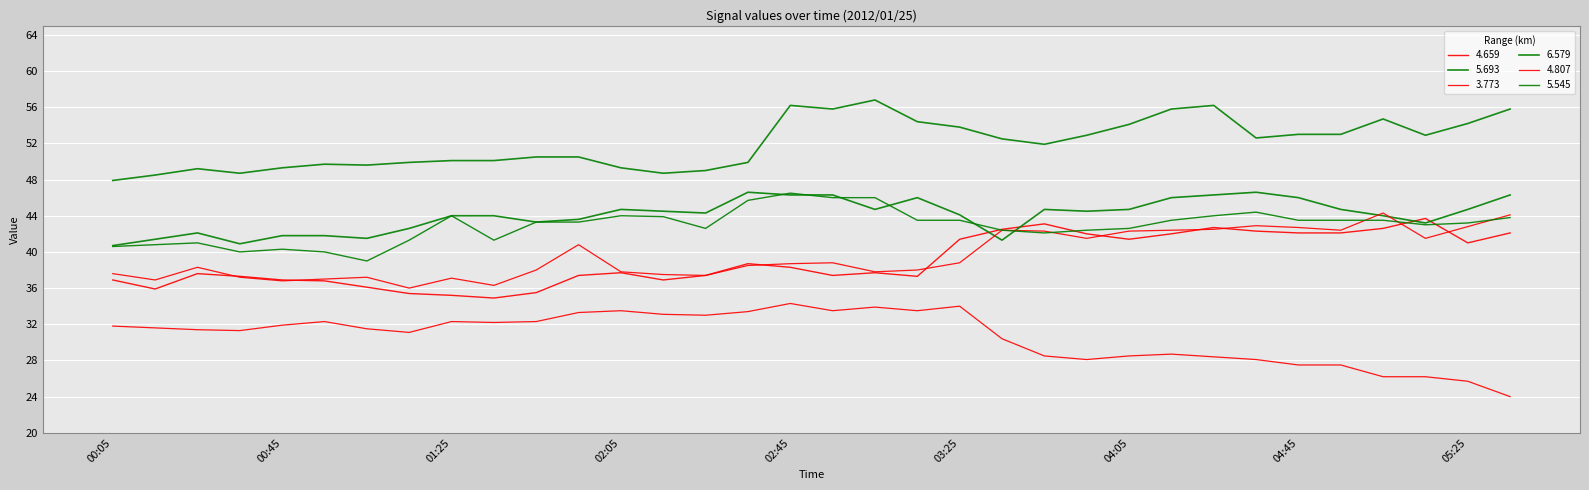

How many lines are shown in the chart?

6